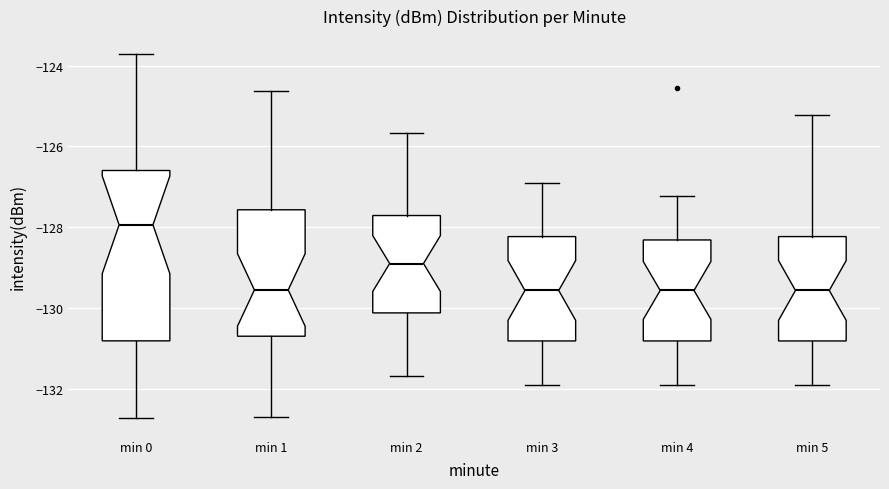

Reading left to right, read every box against the y-axis: the position of its median line, the range the box covers, and the ends of its whiskers. The values are not printed on the chart, so give them approximately, as read against the axis.

min 0: median -128.0, box -130.8 to -126.6, whiskers -132.8 to -123.8
min 1: median -129.6, box -130.8 to -127.6, whiskers -132.8 to -124.6
min 2: median -129.0, box -130.2 to -127.8, whiskers -131.6 to -125.6
min 3: median -129.6, box -130.8 to -128.2, whiskers -132.0 to -127.0
min 4: median -129.6, box -130.8 to -128.4, whiskers -132.0 to -127.2
min 5: median -129.6, box -130.8 to -128.2, whiskers -132.0 to -125.2